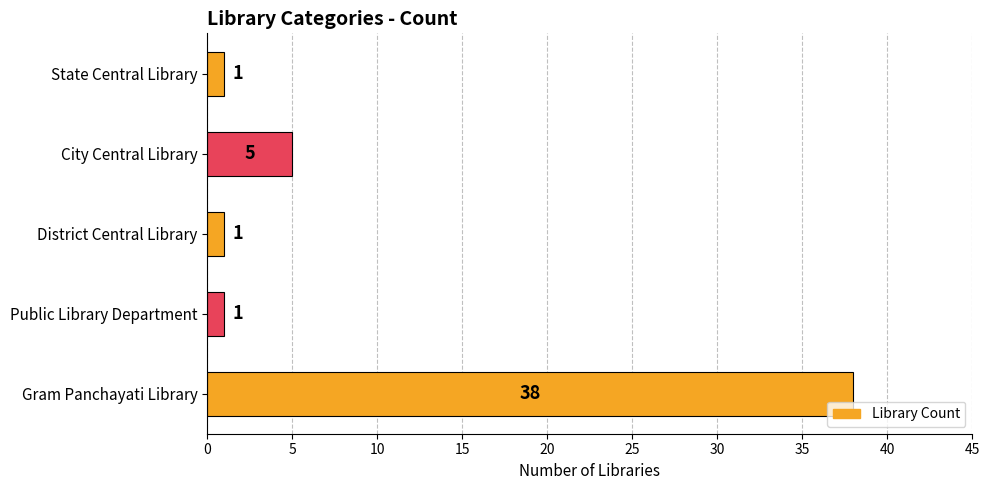

True or false: the data shows 56 at Gram Panchayati Library.

False